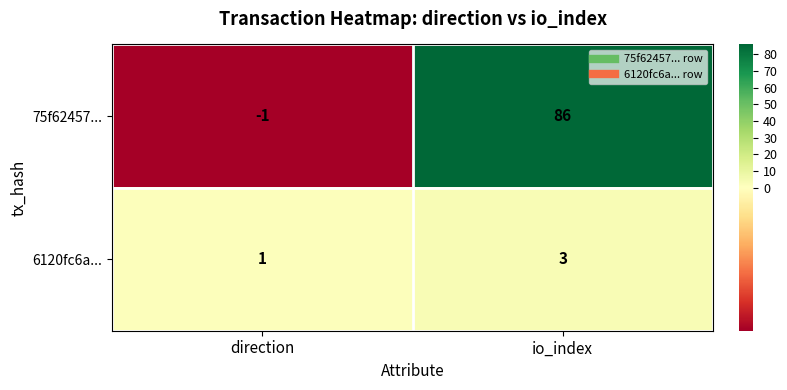

What is the spread (max minus min) of values at io_index?

83